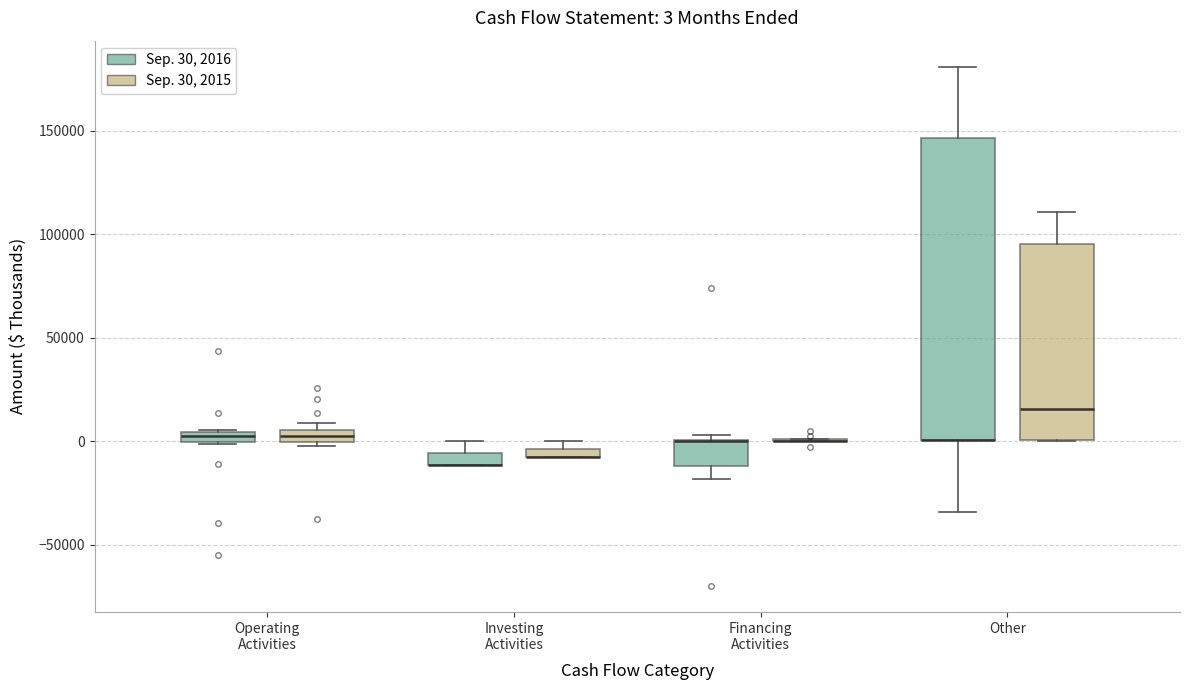

Which box is the tallest, from its lower edge to its upper edge?

Other (Sep. 30, 2016)